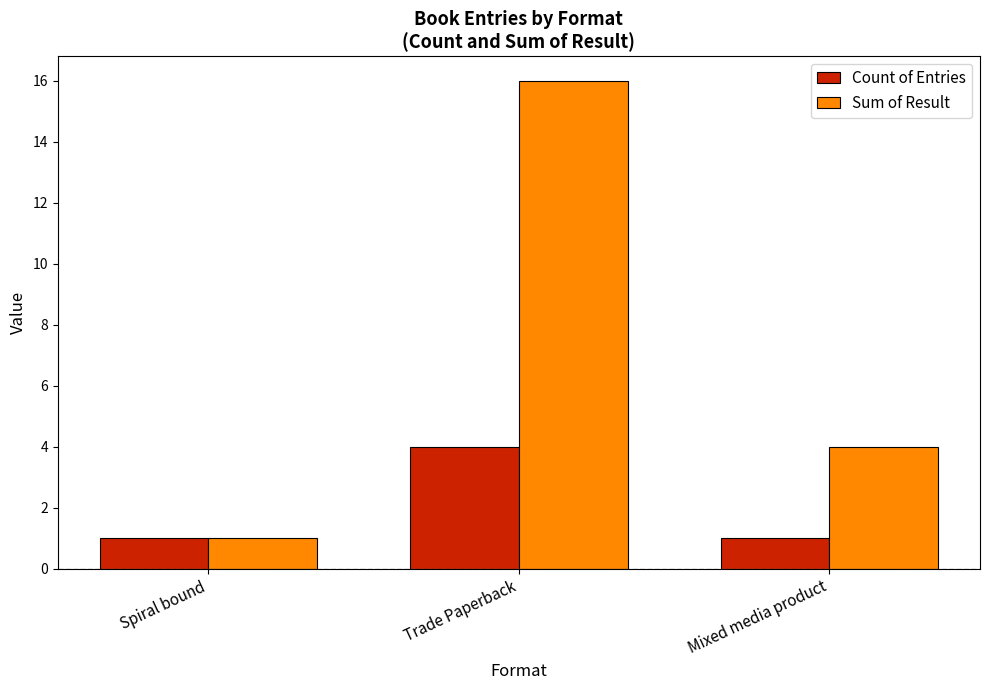

What is the label of the 3rd bar from the right?

Spiral bound